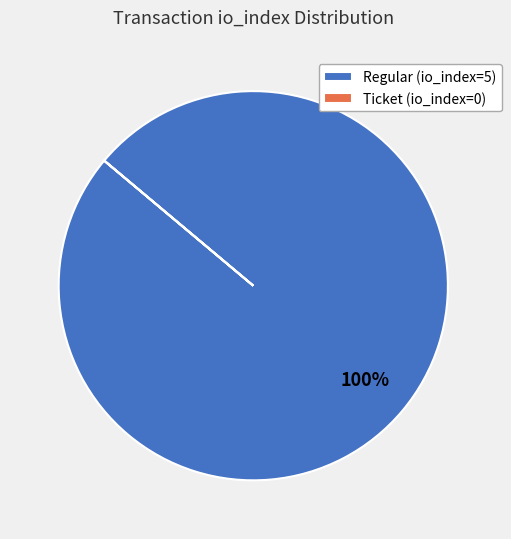

Is there any slice that represents more than half of the pie?

Yes